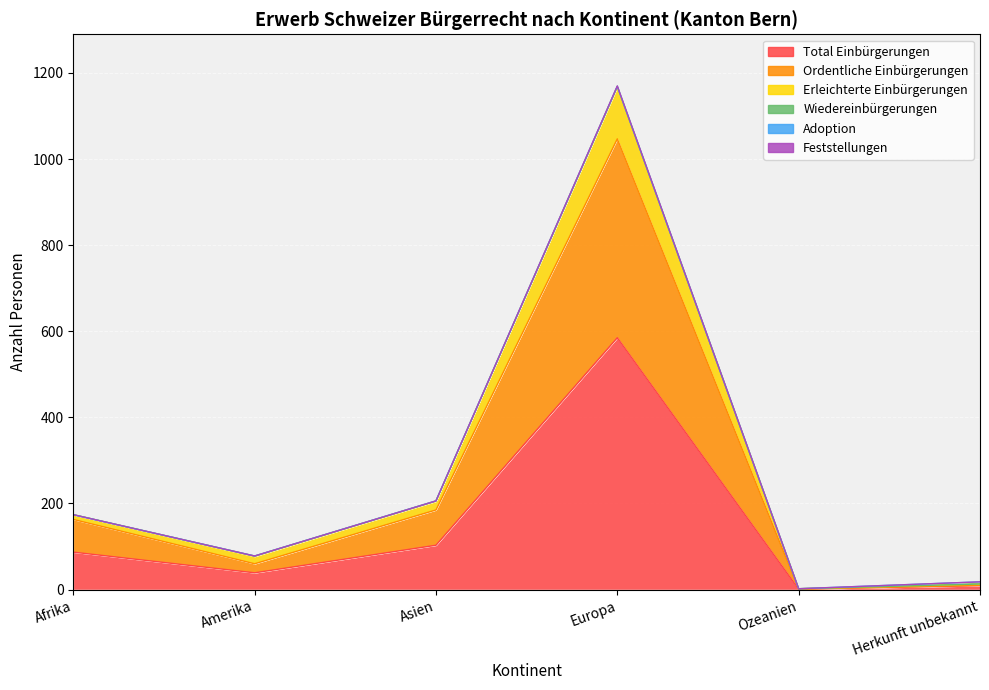

What is the label of the 3rd point from the right?

Europa